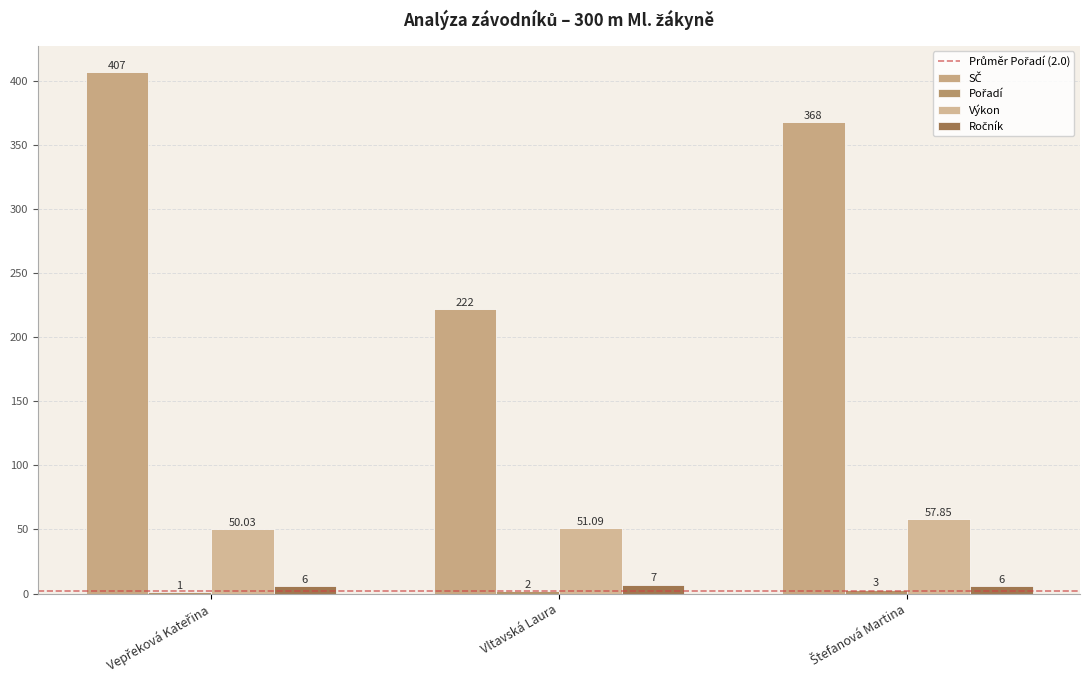

Does the chart contain stacked bars?

No